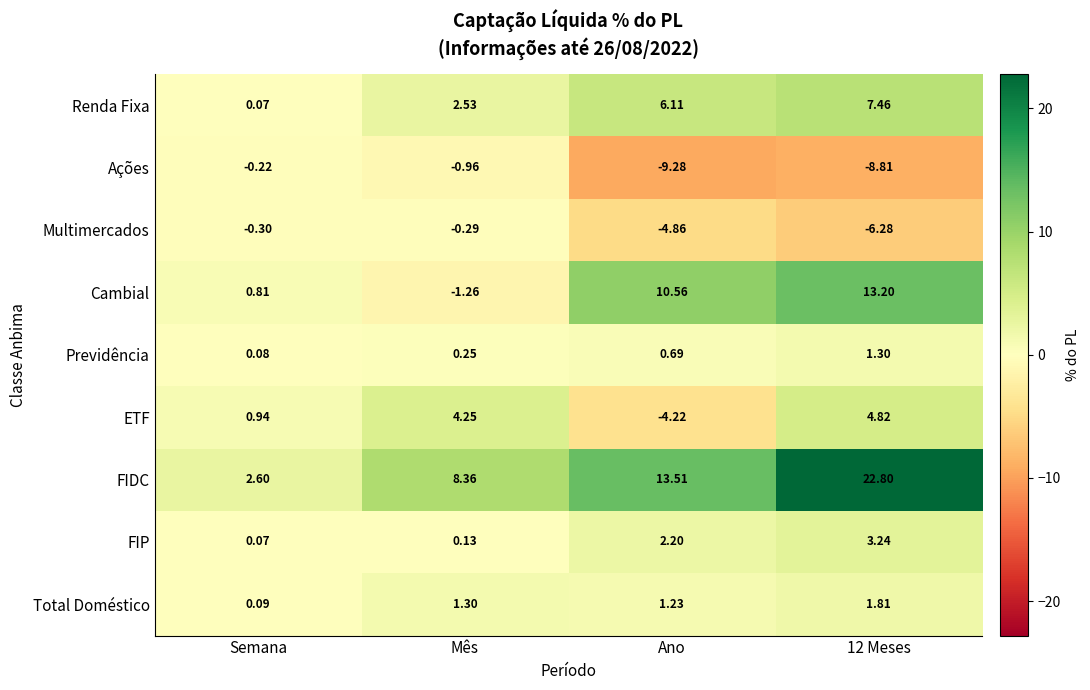

Where is Multimercados nearest to the value -3?

Ano